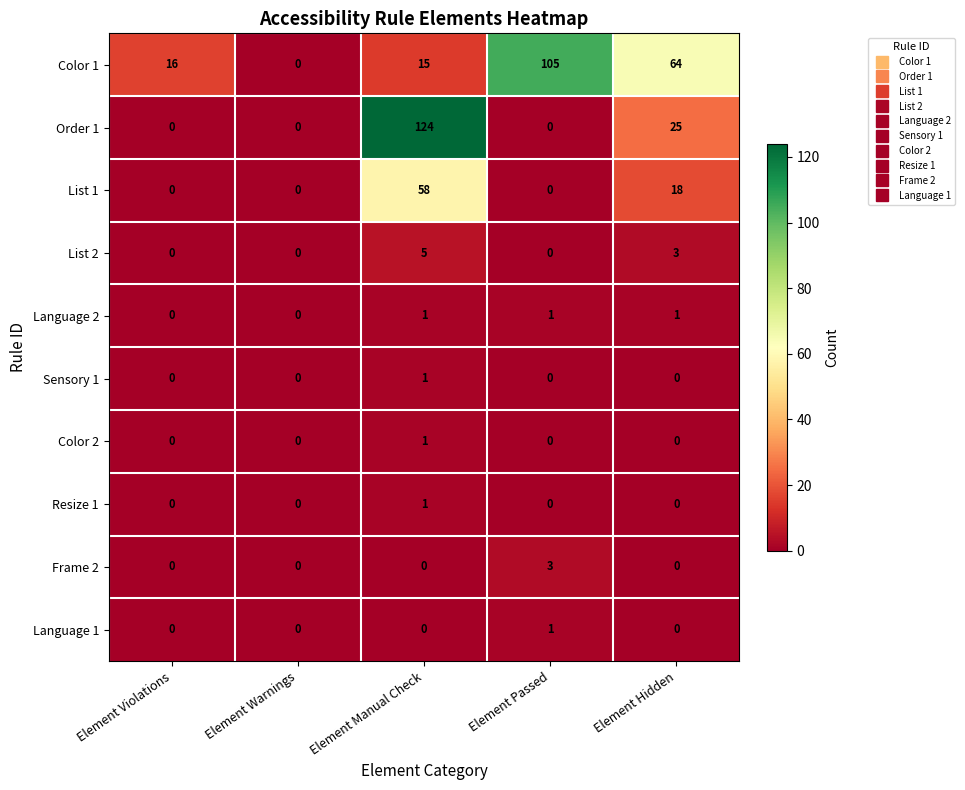

Is it true that List 2 equals 1 at Element Manual Check?

False